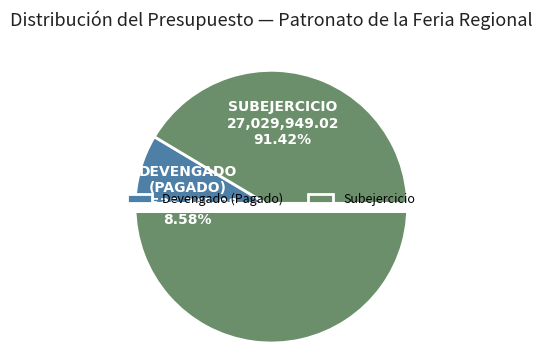

Is Devengado (Pagado) the majority of the pie?

No